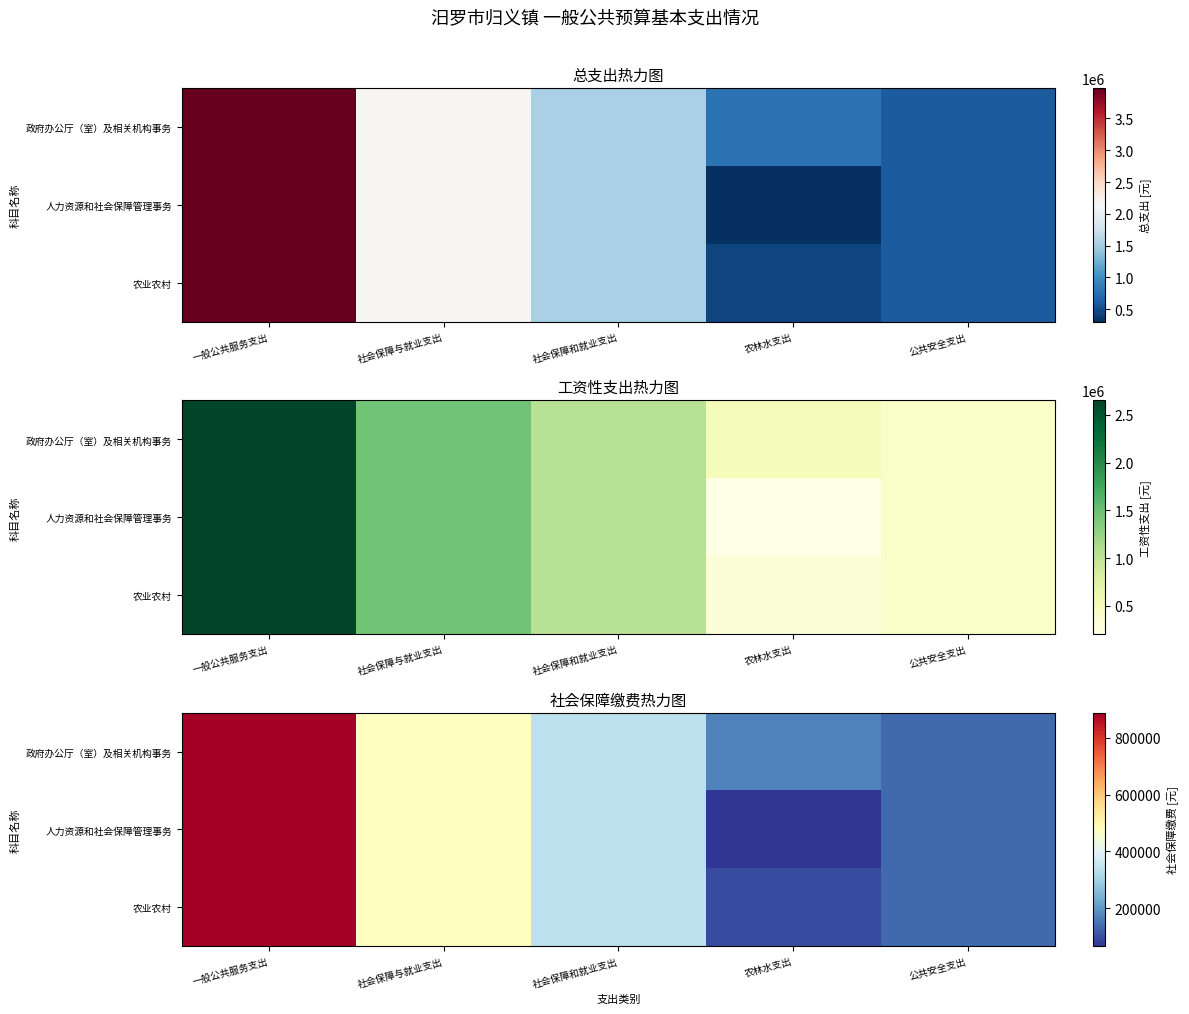

List the labels in order of 人力资源和社会保障管理事务 value, largest first.

一般公共服务支出, 社会保障与就业支出, 社会保障和就业支出, 公共安全支出, 农林水支出